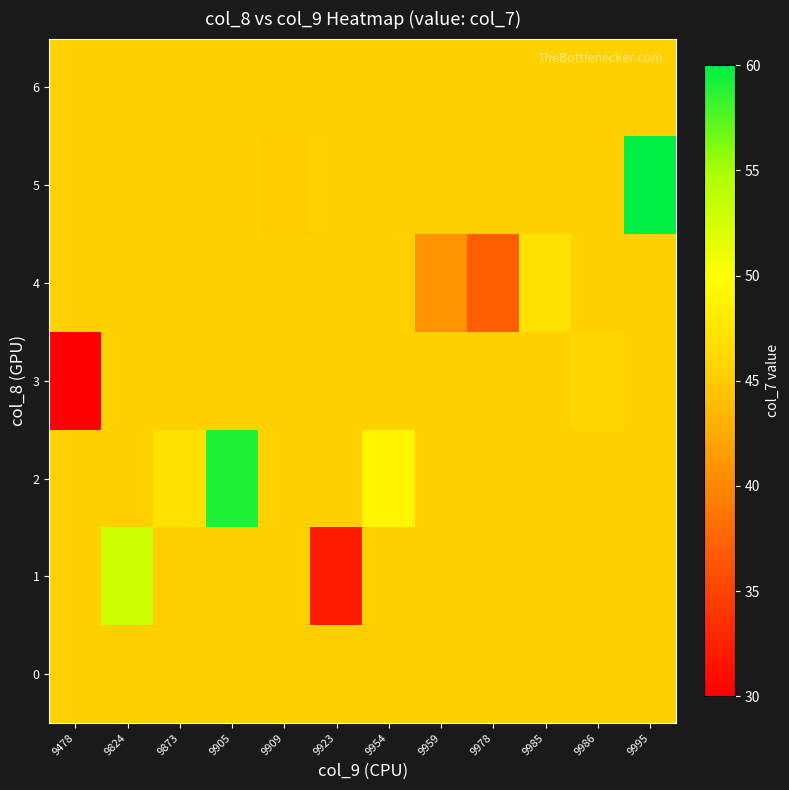

At how many categories does at least one series exceed 47?

4